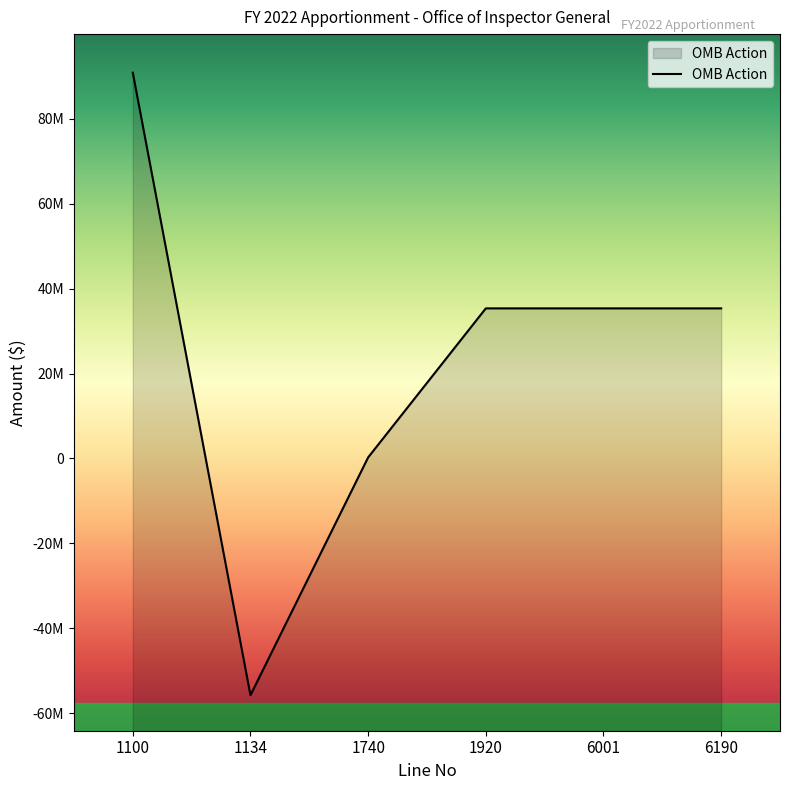

The chart shows a value of -55741757 at 1134. True or false?

True